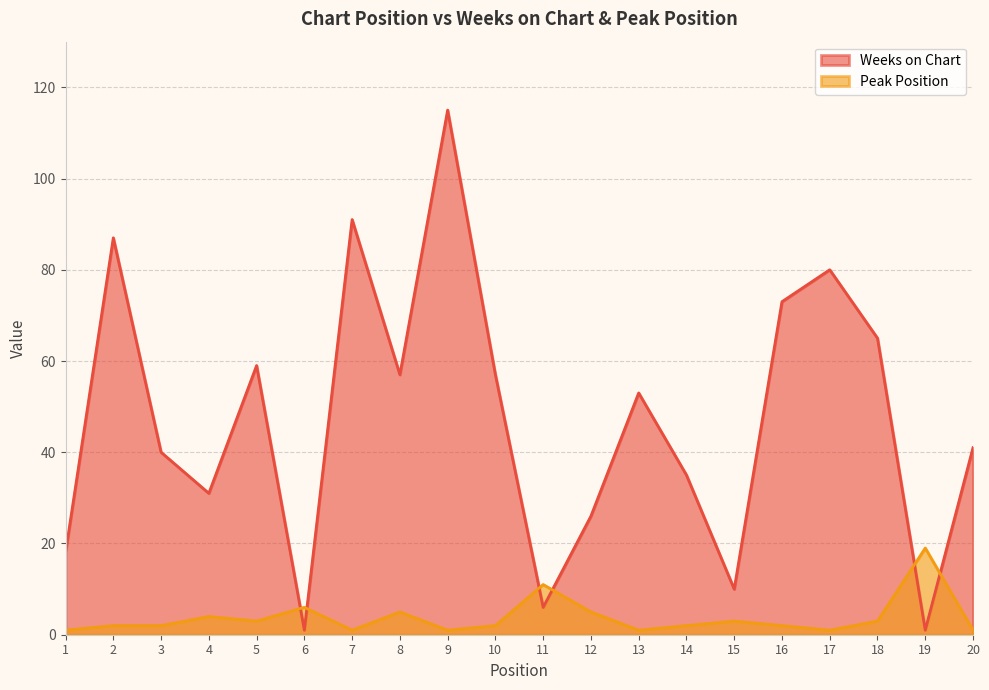

How many values in the Peak Position series exceed 2?

9